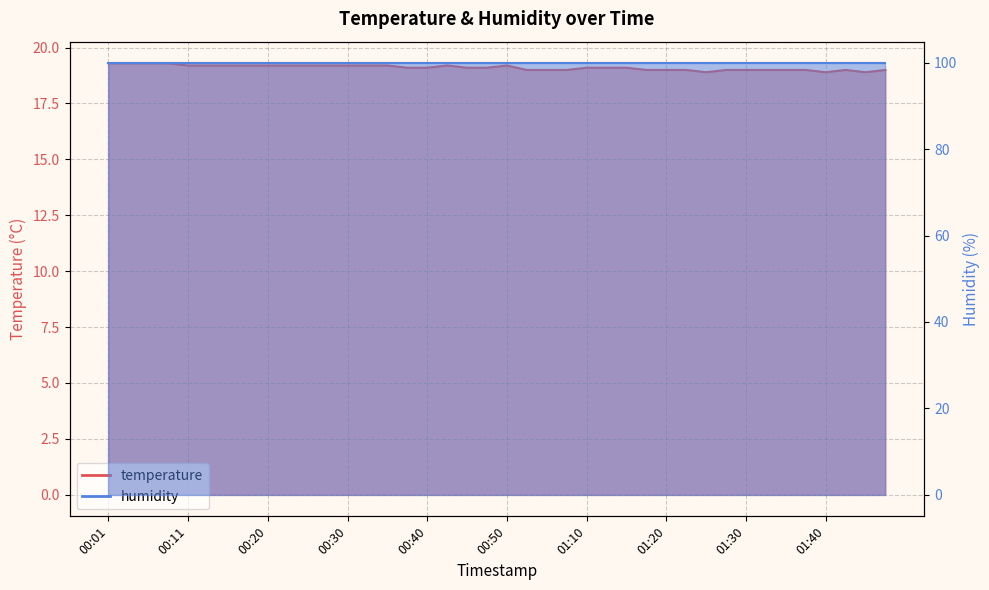

What is the value of the 1st point from the left?

19.3